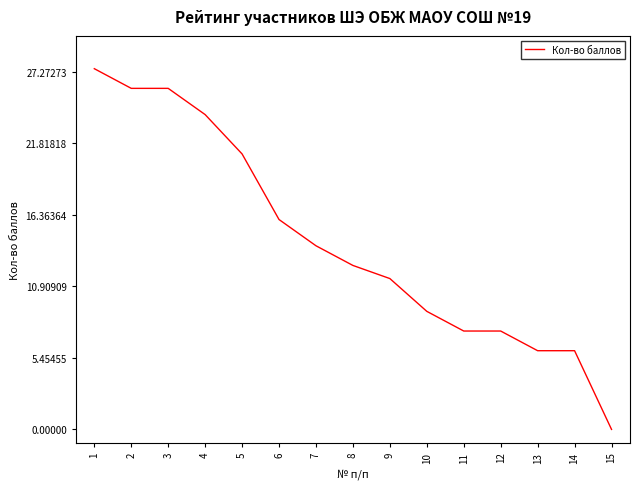

True or false: the data shows 7.5 at 11.

True